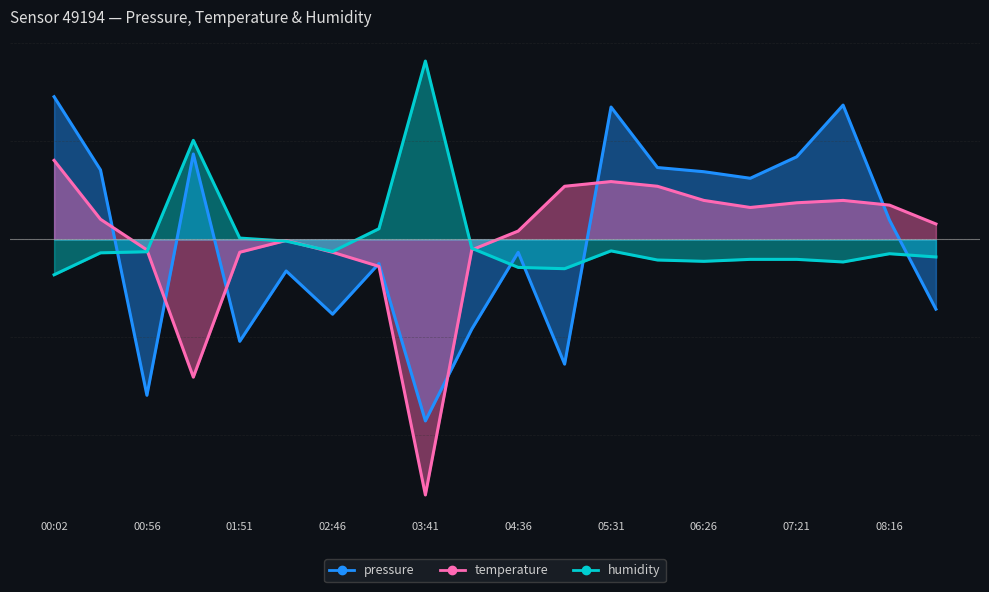

Which series changed the most between 00:02 and 08:16?

pressure